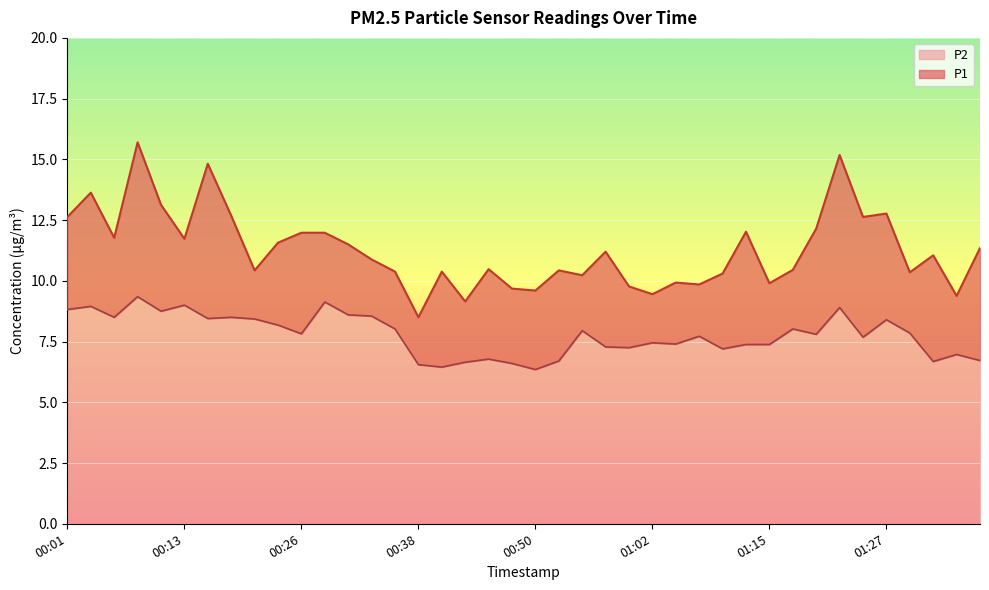

Where is P1 nearest to the value 12?

00:26